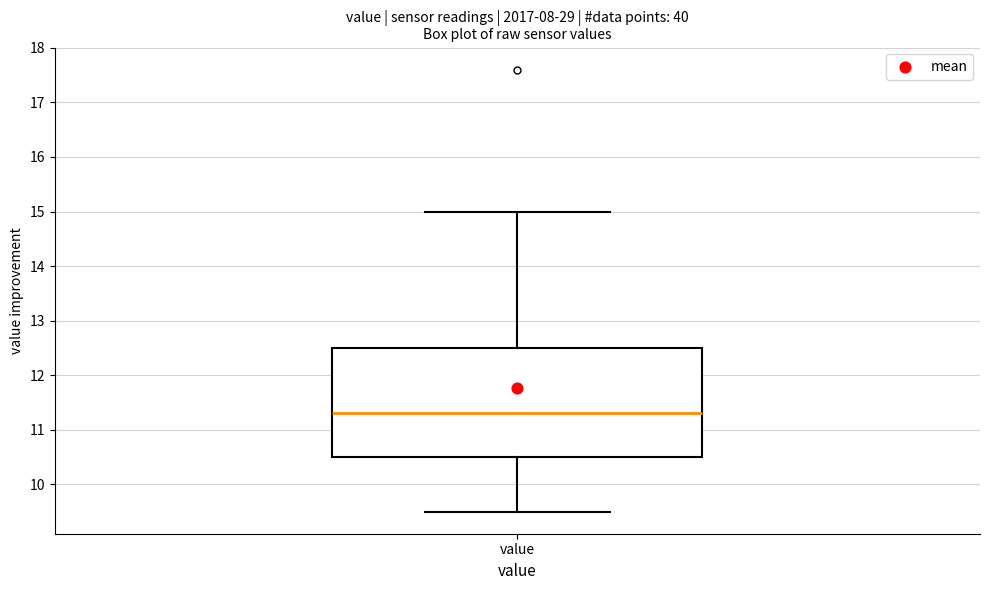

Read this box plot against the y-axis: the position of the median line, the range covered by the box, and the ends of both whiskers. The values are not printed on the chart, so give them approximately, as read against the axis.

median 11.3, box 10.5 to 12.5, whiskers 9.5 to 15.0